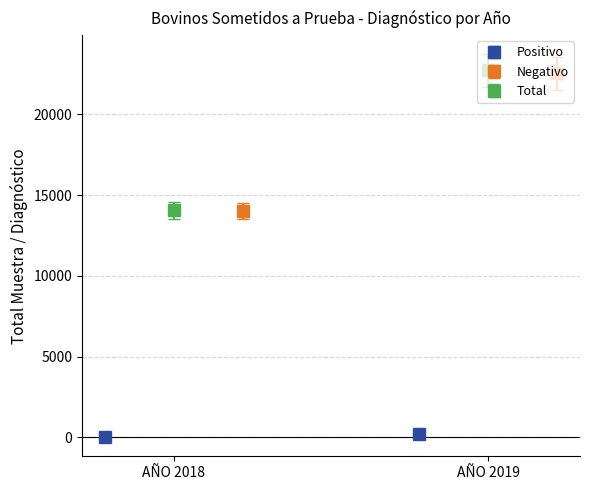

What is the sum of all Positivo values?

191